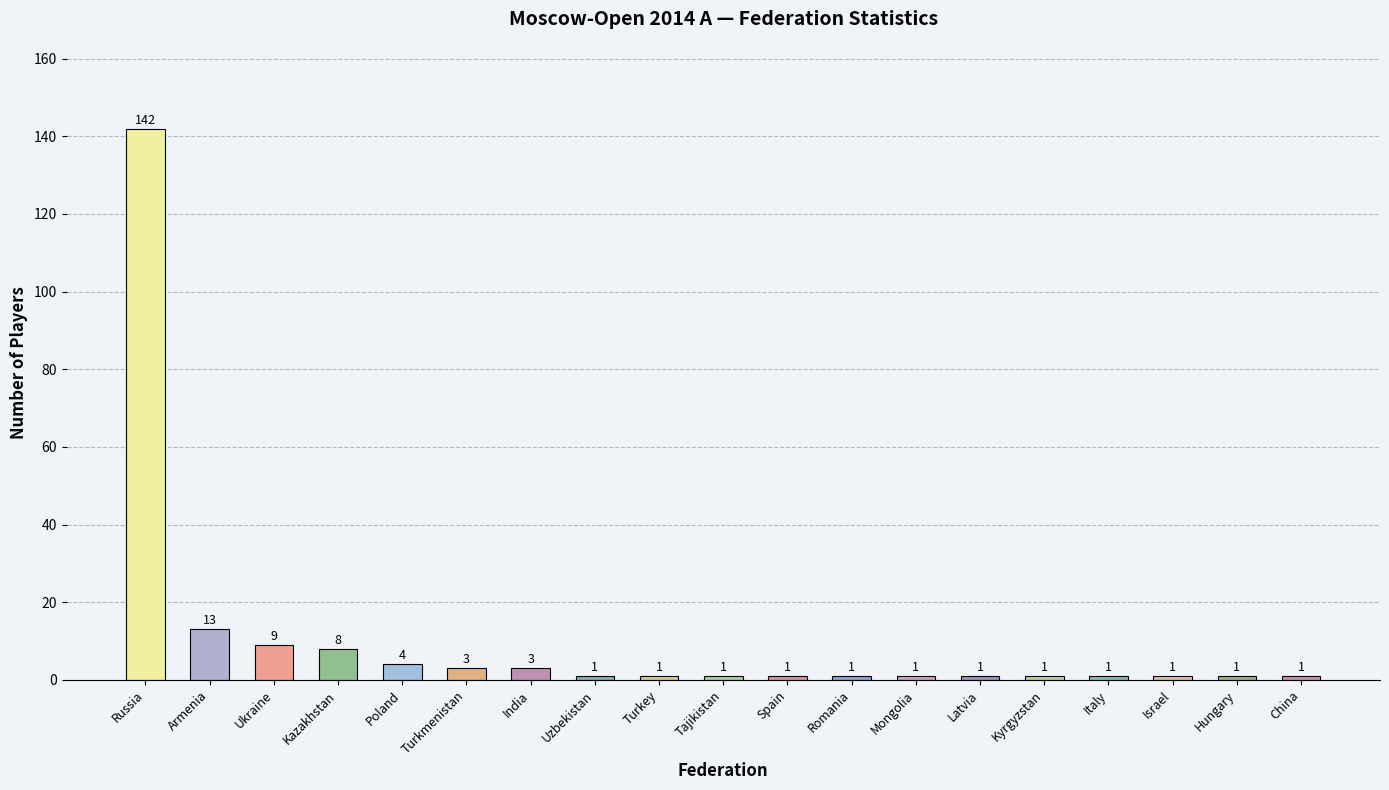

The chart shows a value of 1 at Hungary. True or false?

True